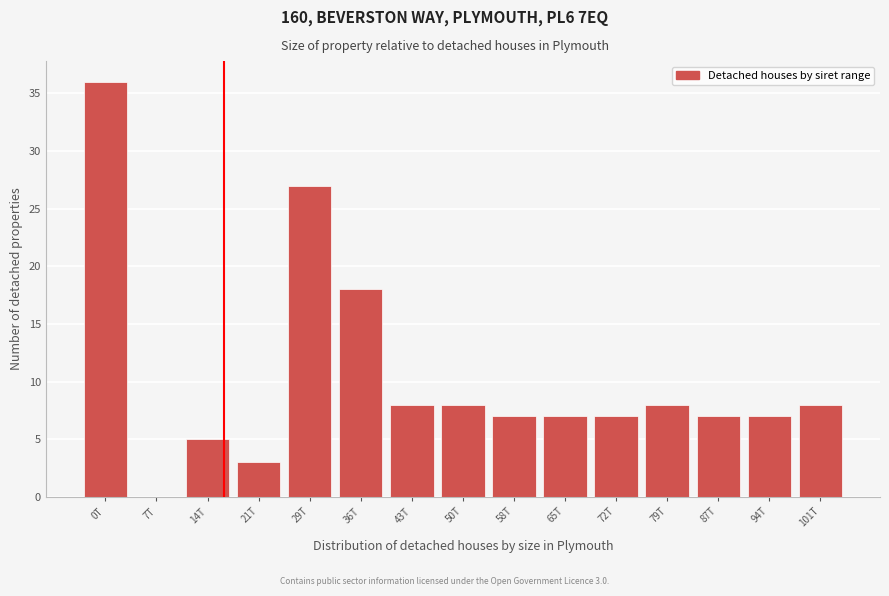

Reading right to left, transcribe all the data shown in this chart.

101T=8	94T=7	87T=7	79T=8	72T=7	65T=7	58T=7	50T=8	43T=8	36T=18	29T=27	21T=3	14T=5	7T=0	0T=36